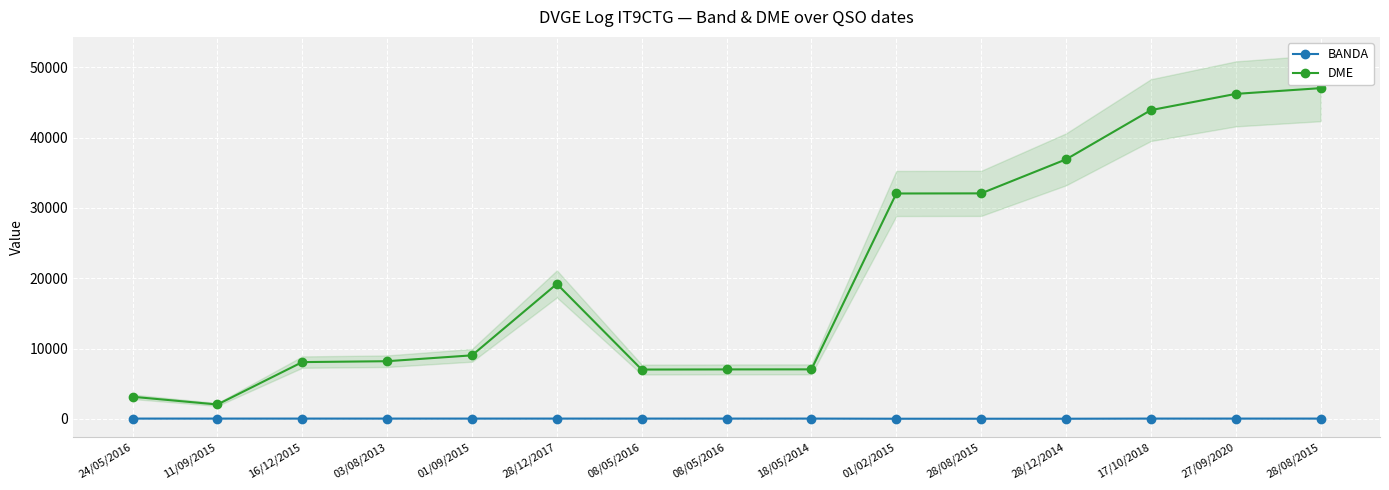

The BANDA series shows 71 at 18/05/2014. True or false?

False